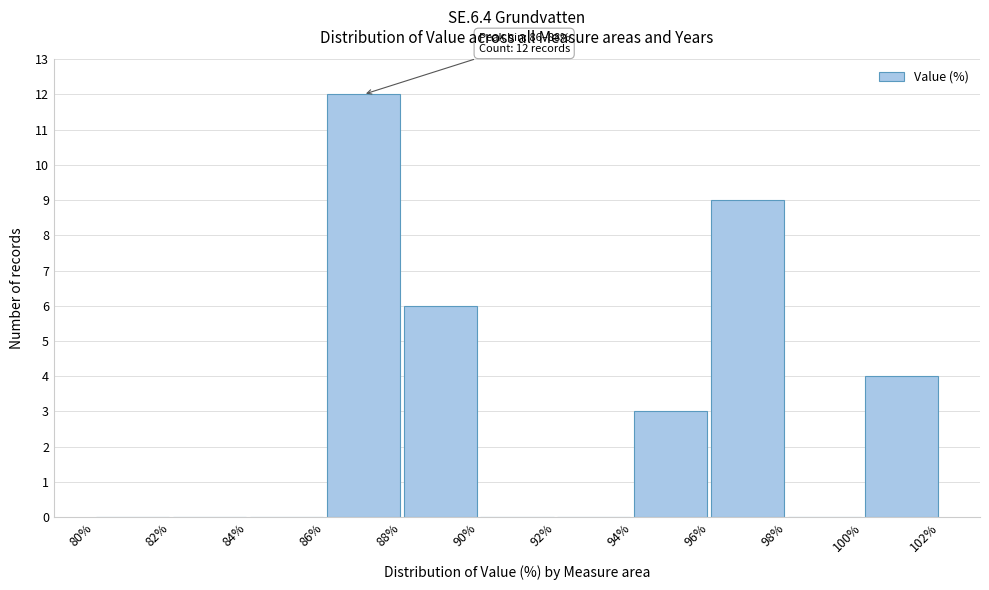

Which range on the x-axis has the tallest bar?

86% to 88%